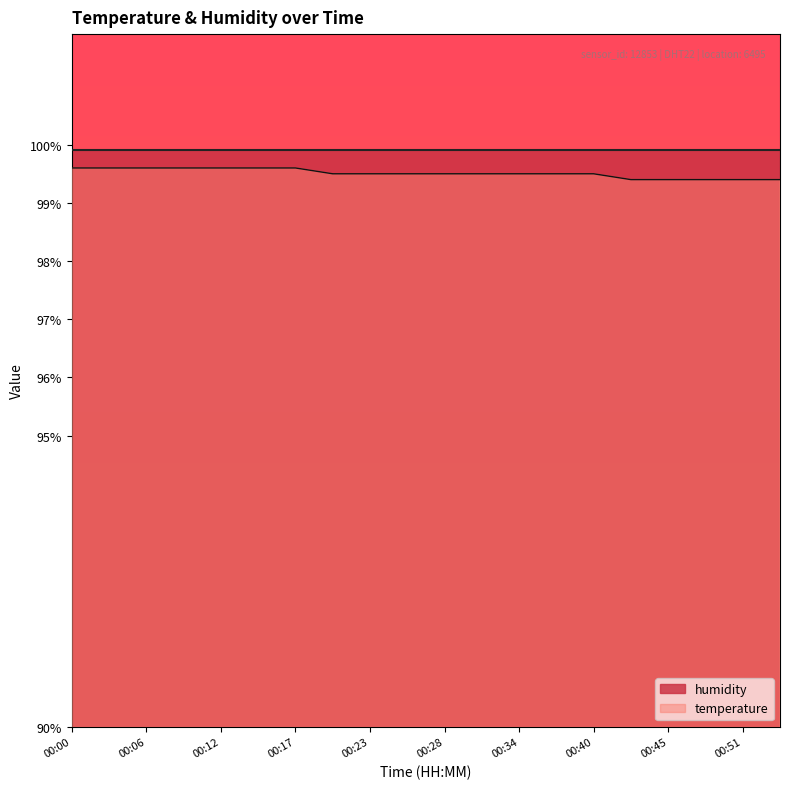

What is the minimum value shown in the chart?

99.4